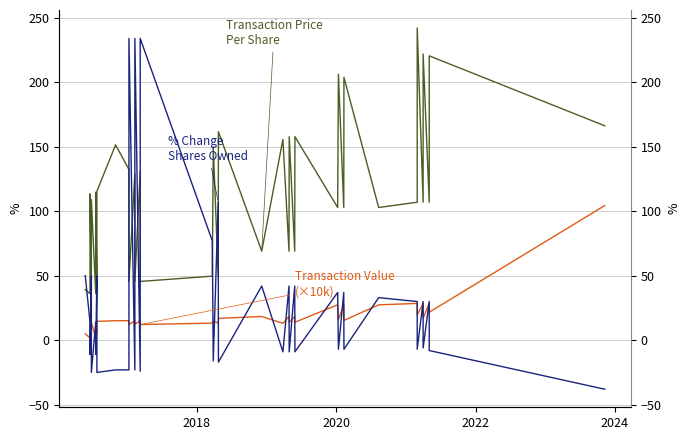

List the series in order of their peak value, highest first.

Transaction Price Per Share, % Change Shares Owned, Transaction Value (×10k)